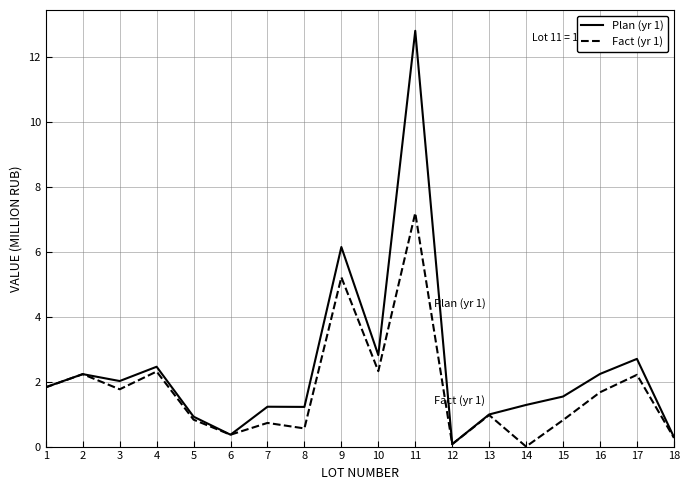

What is the difference between the Plan (yr 1) values at 16 and 14?

1.0